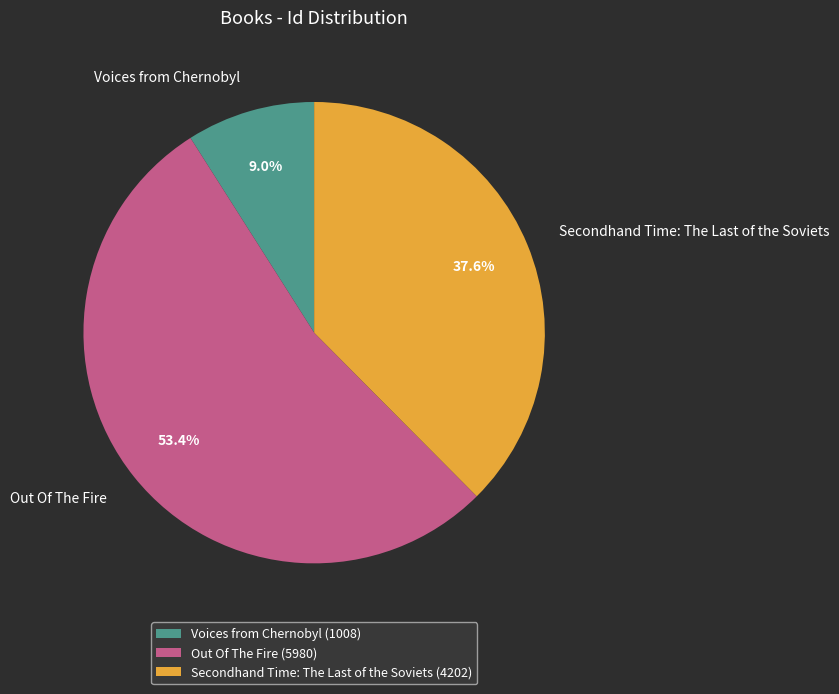

To the nearest percent, what is the average slice percentage?

33%